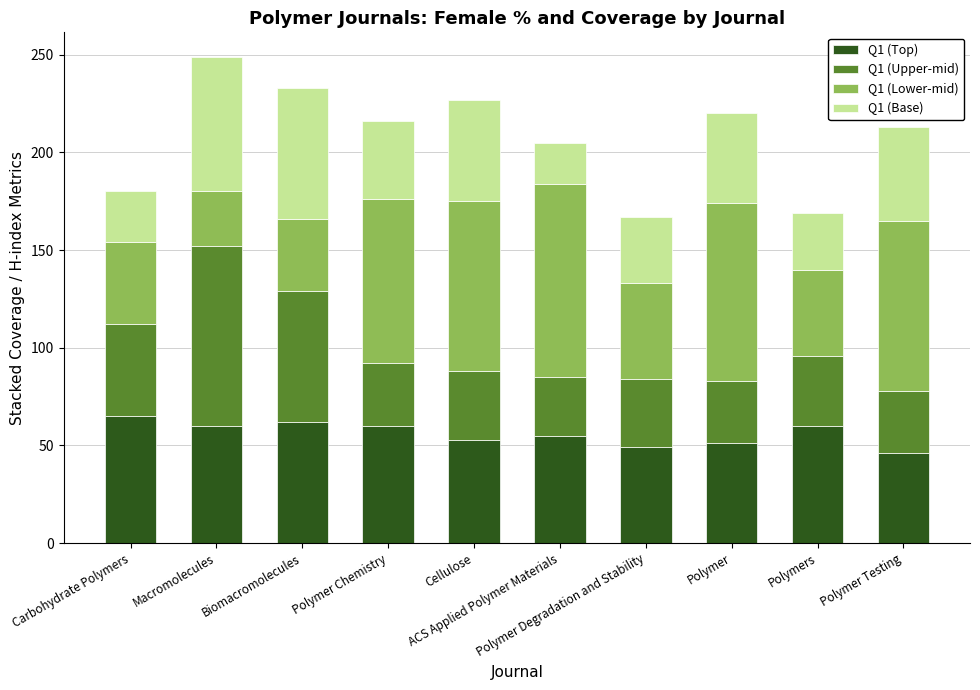

What are all the series names shown in the legend?

Q1 (Top), Q1 (Upper-mid), Q1 (Lower-mid), Q1 (Base)